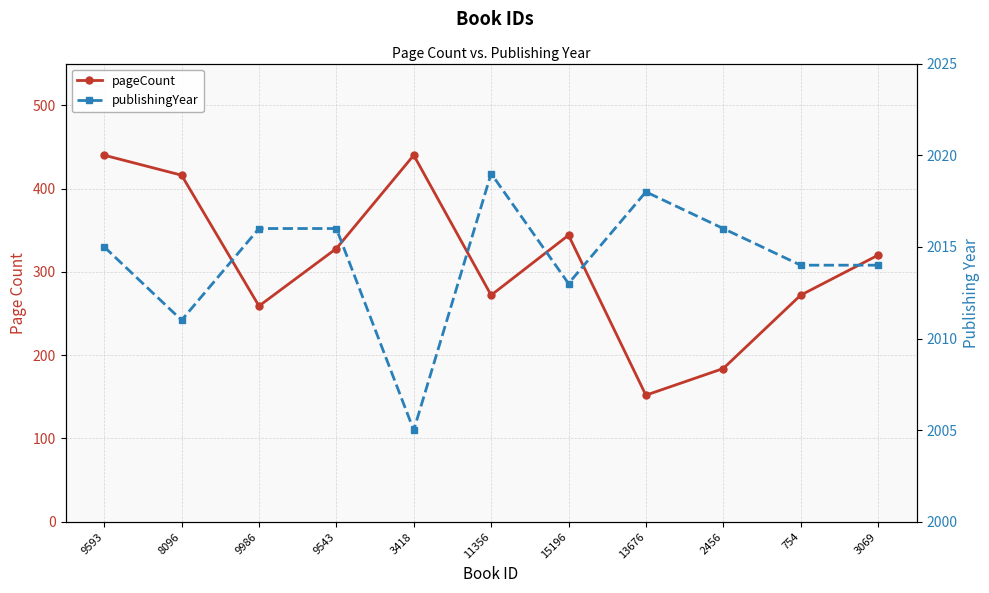

Reading left to right, extract all data points from this chart.

pageCount: 9593=440	8096=416	9986=259	9543=328	3418=440	11356=272	15196=344	13676=152	2456=184	754=272	3069=320
publishingYear: 9593=2015	8096=2011	9986=2016	9543=2016	3418=2005	11356=2019	15196=2013	13676=2018	2456=2016	754=2014	3069=2014